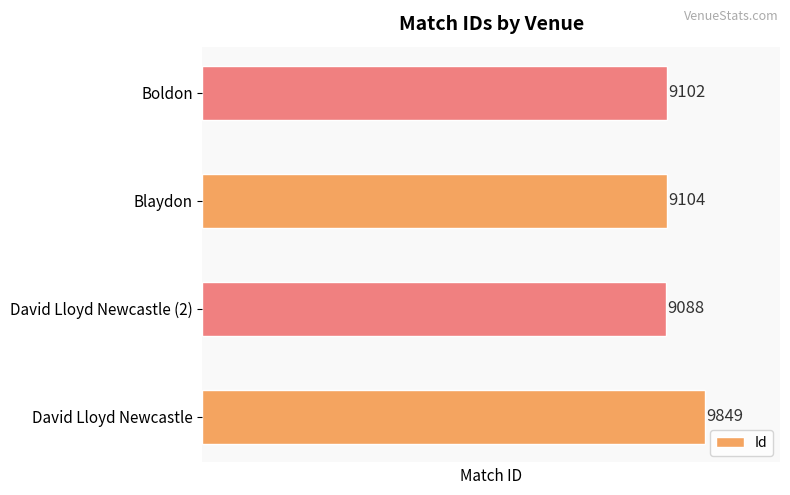

List the labels in order of value, largest first.

David Lloyd Newcastle, Blaydon, Boldon, David Lloyd Newcastle (2)